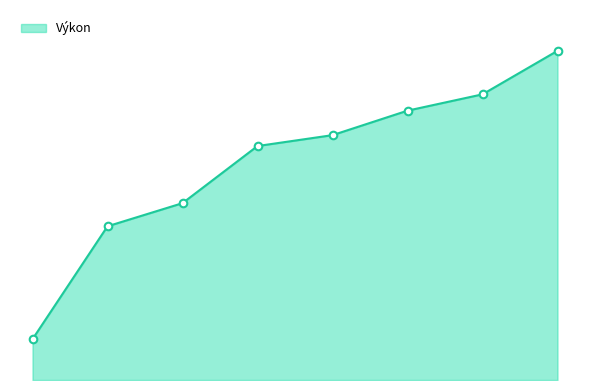

Does the chart have visible grid lines?

No